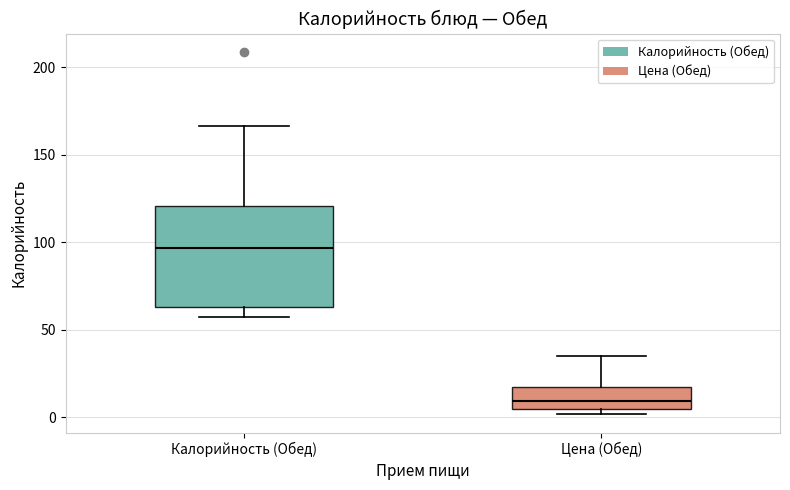

Reading left to right, read every box against the y-axis: the position of its median line, the range the box covers, and the ends of its whiskers. The values are not printed on the chart, so give them approximately, as read against the axis.

Калорийность (Обед): median 95, box 65 to 120, whiskers 55 to 165
Цена (Обед): median 10, box 5 to 15, whiskers 0 to 35